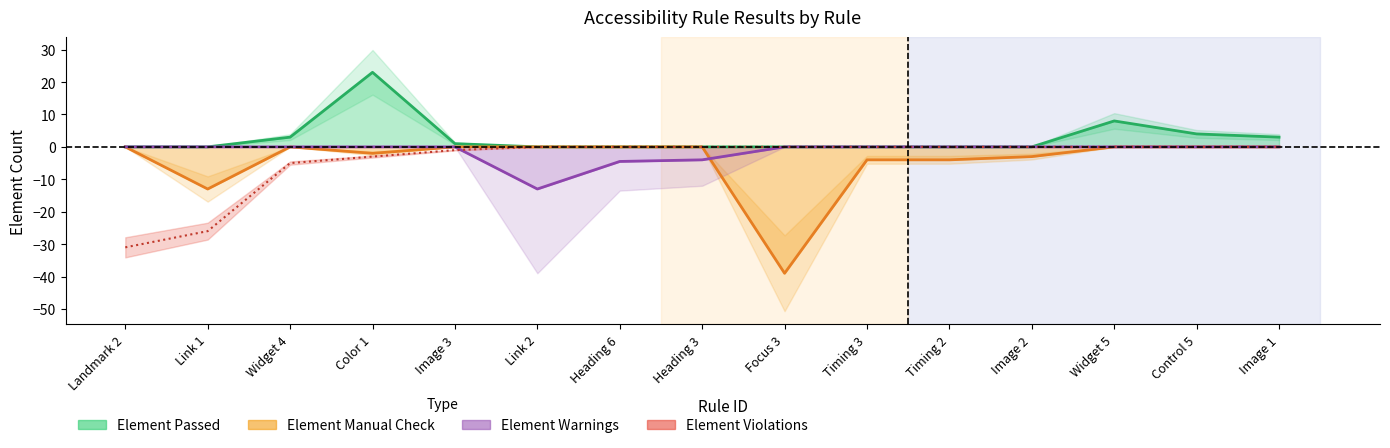

How many categories are shown in the chart?

15